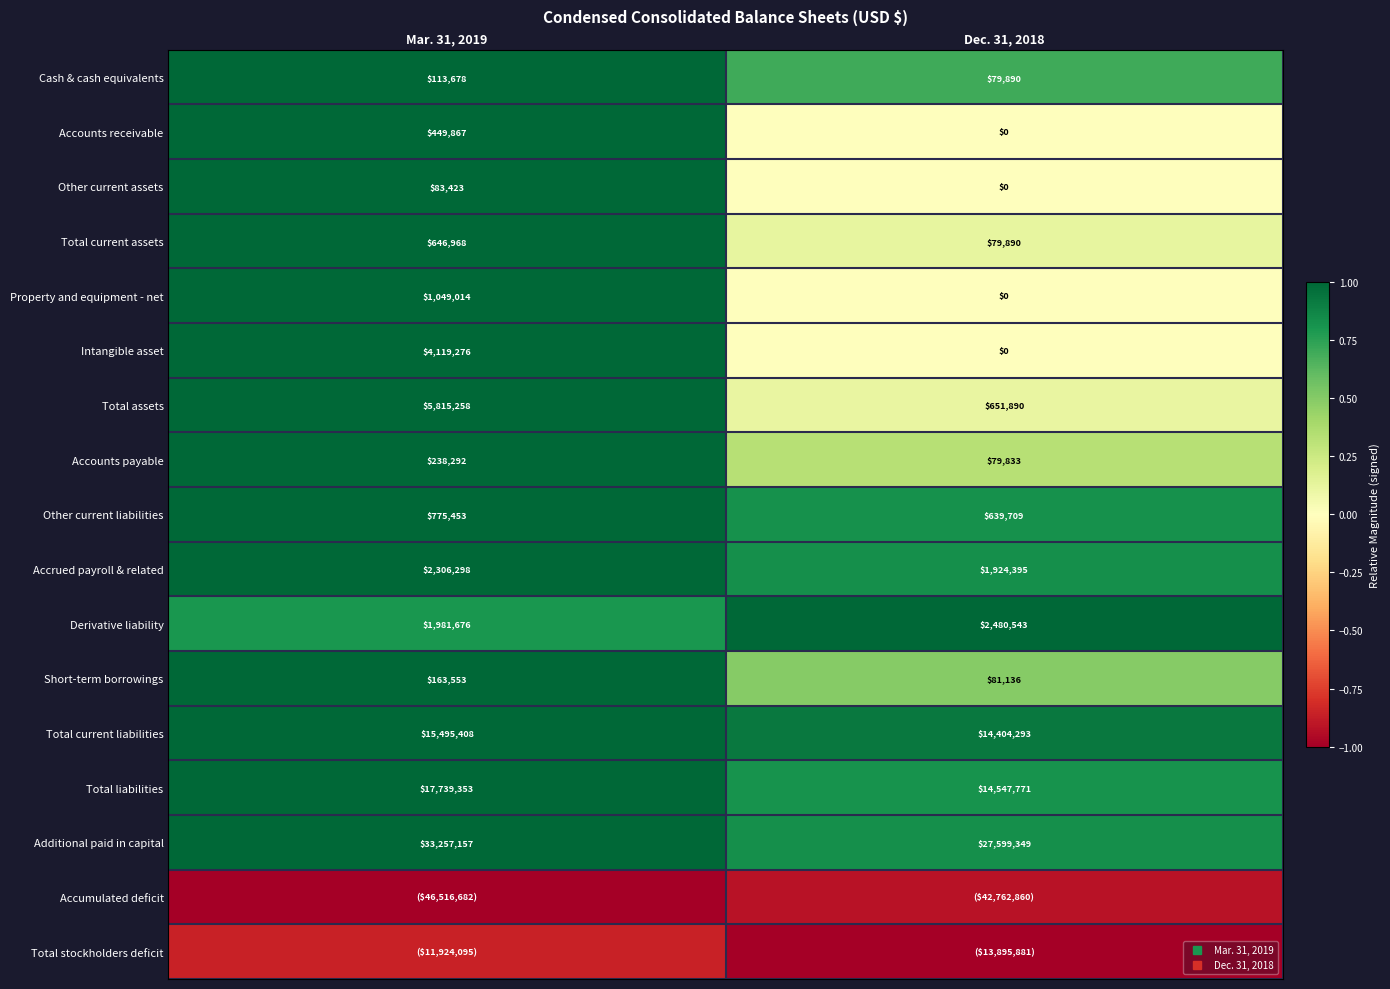

How many values in Other current assets are above zero?

1